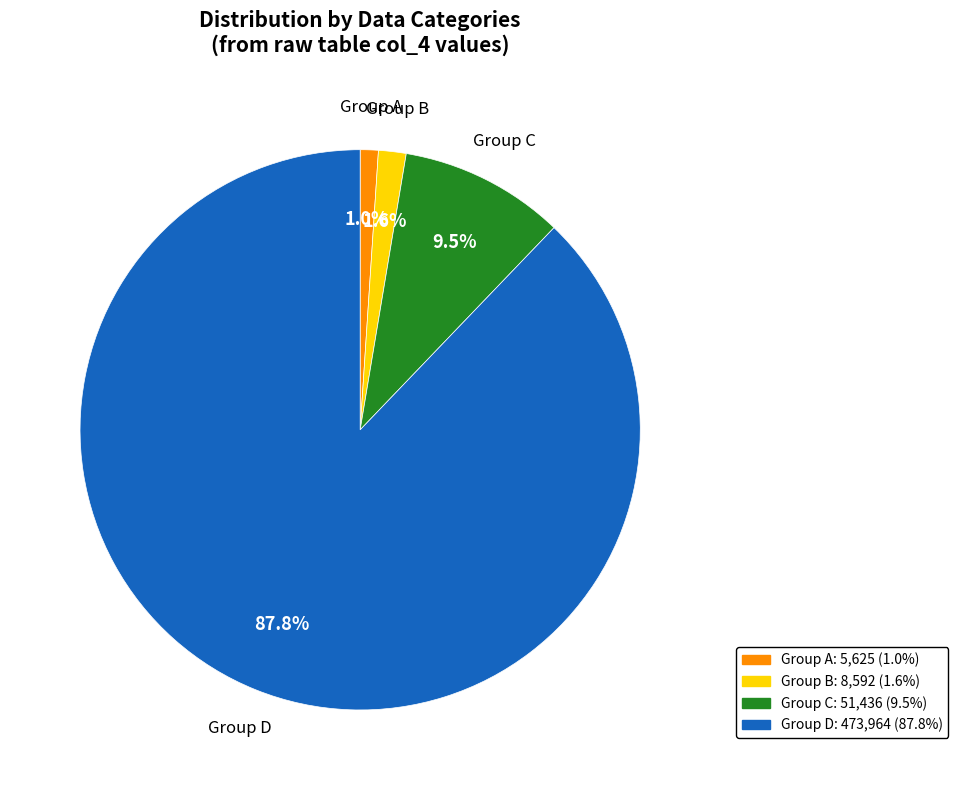

How much of the chart is everything except Group B?

98.4%